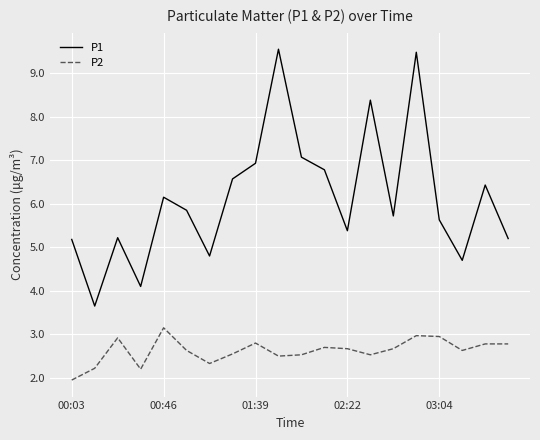

What are all the series names shown in the legend?

P1, P2